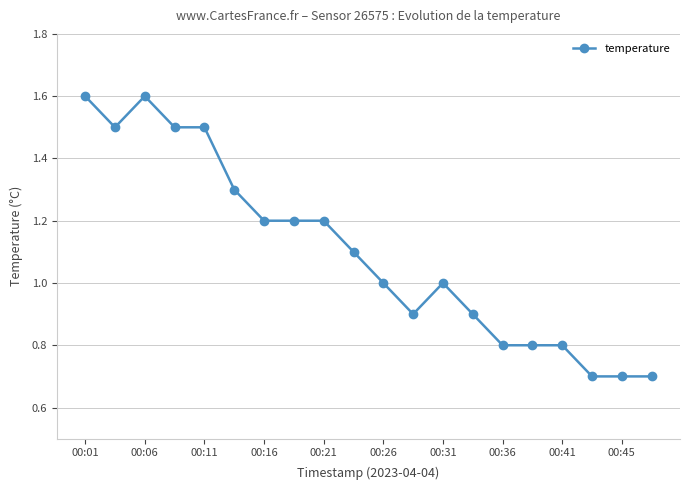

Does the chart display data point markers on the line(s)?

Yes